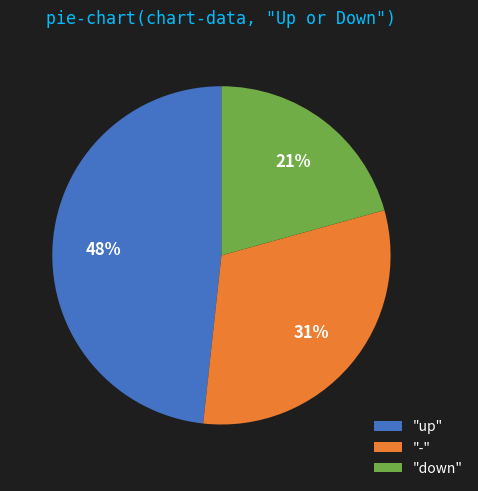

To the nearest percent, what is the average slice percentage?

33%